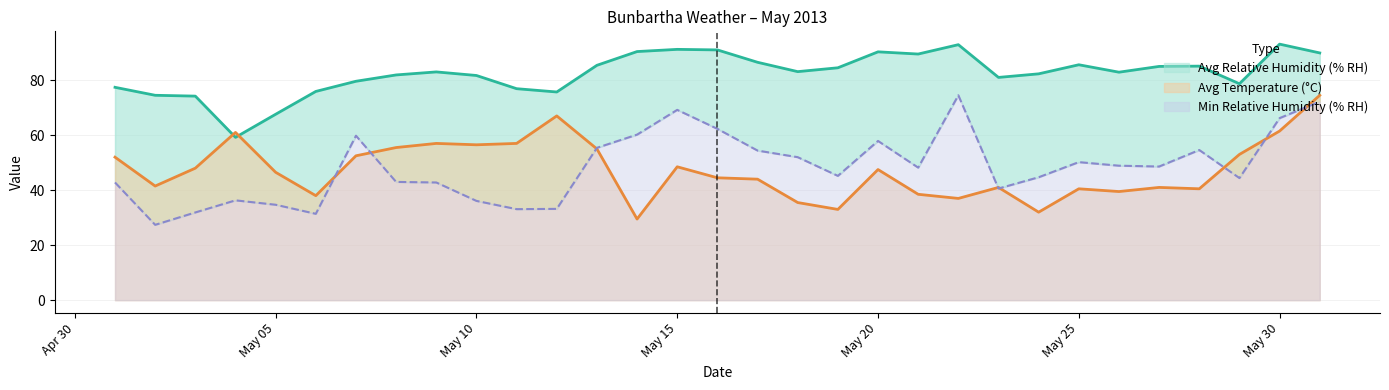

True or false: Avg Temperature (°C) and Min Relative Humidity (% RH) intersect in this chart.

True